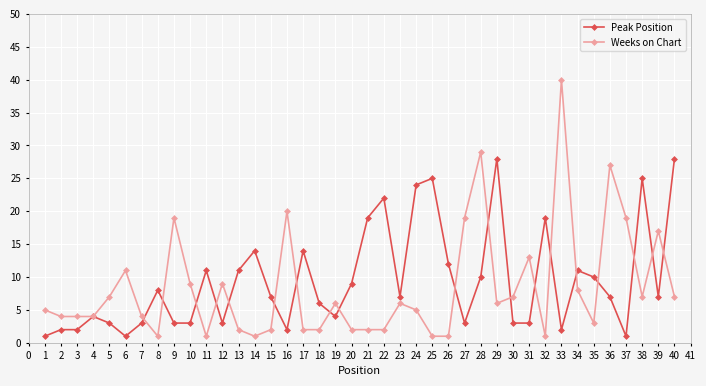

The Weeks on Chart series shows 4 at 34. True or false?

False